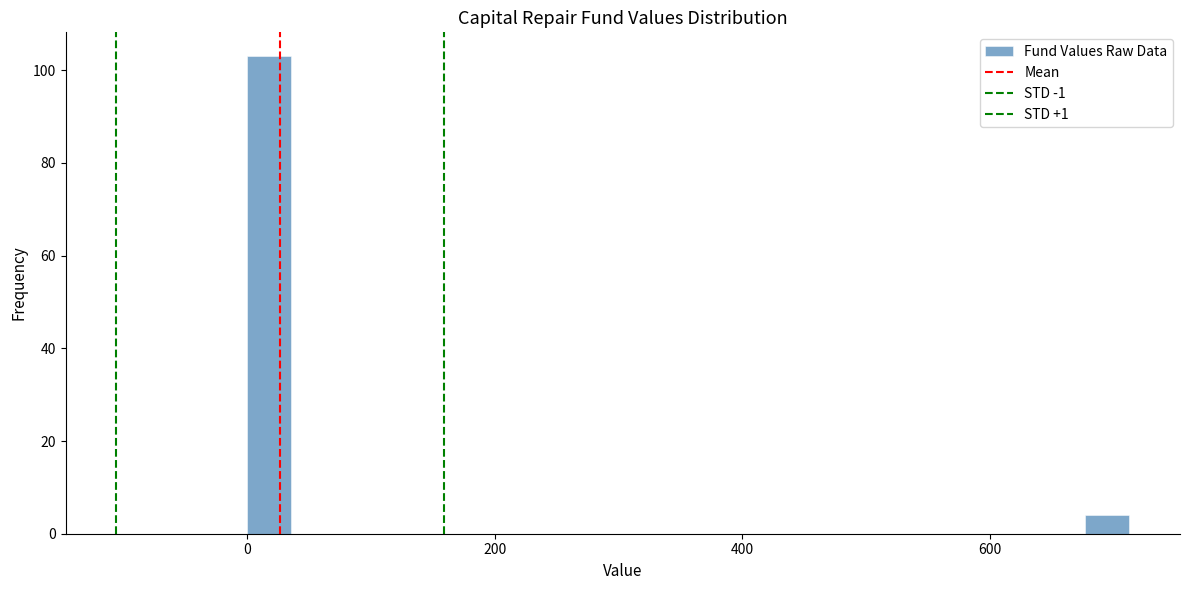

Around what value on the x-axis is the tallest bar? Give the approximate position of its centre, as read against the axis.

20